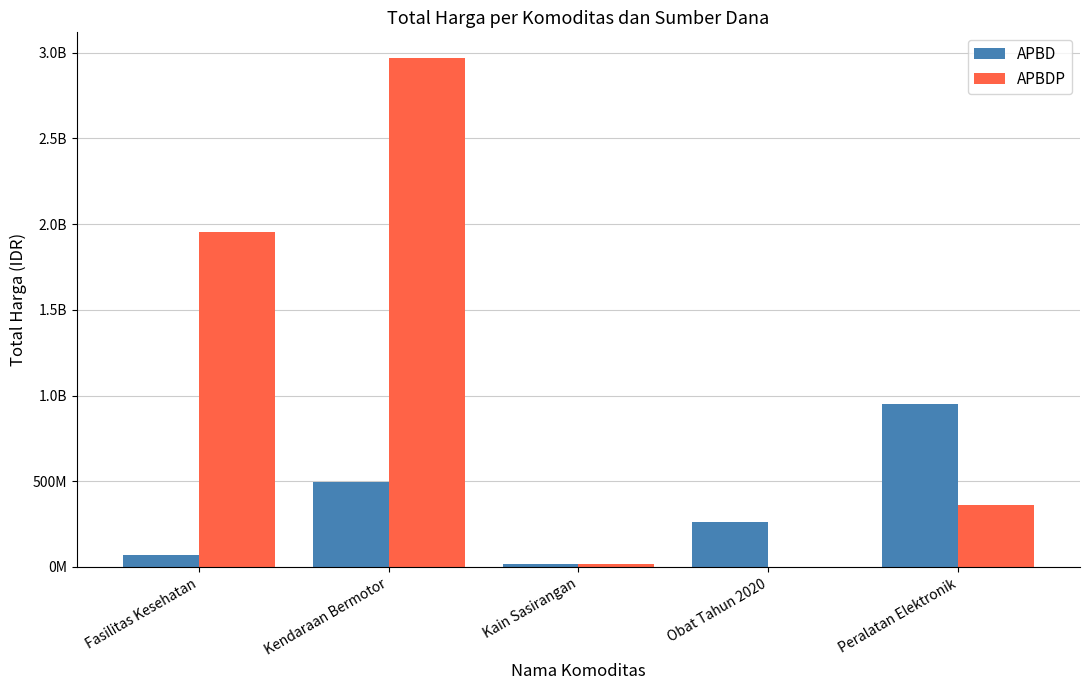

What is the greatest value displayed?

2970562000